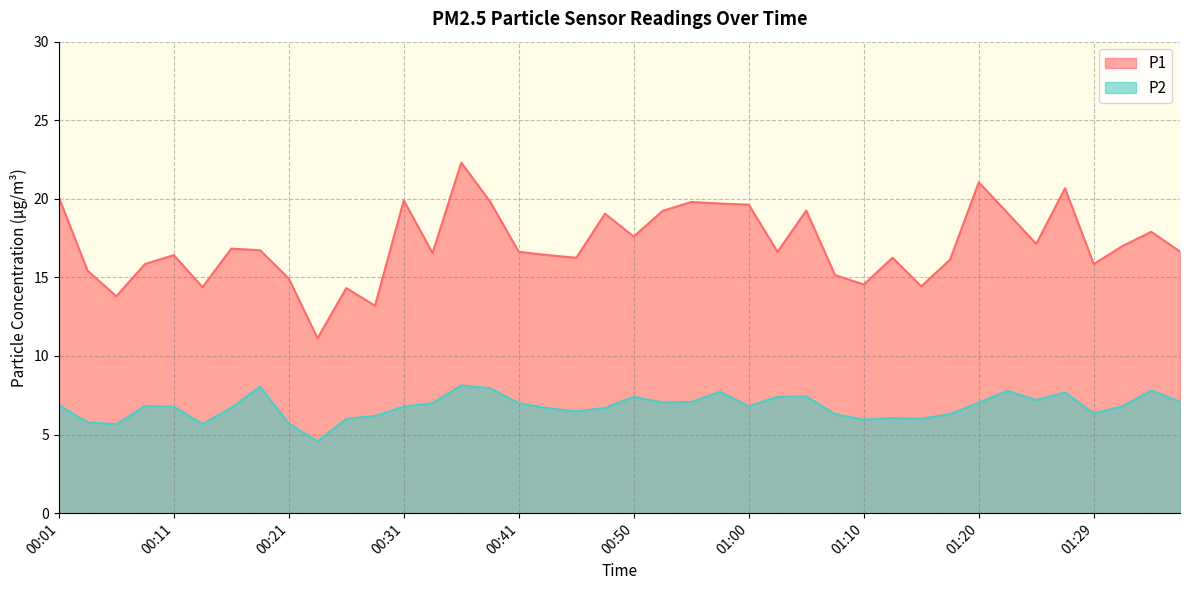

How many data points in P2 are less than 6?

6